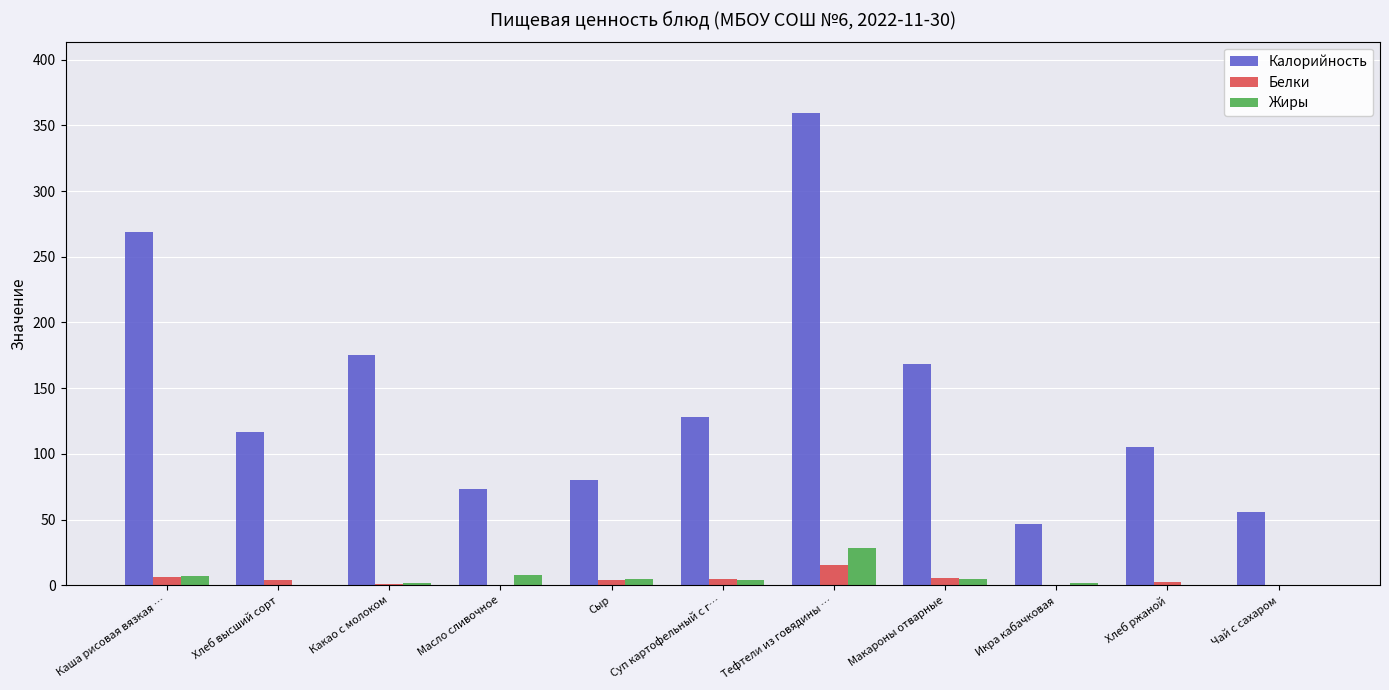

Which category has the highest value across all series?

Тефтели из говядины …